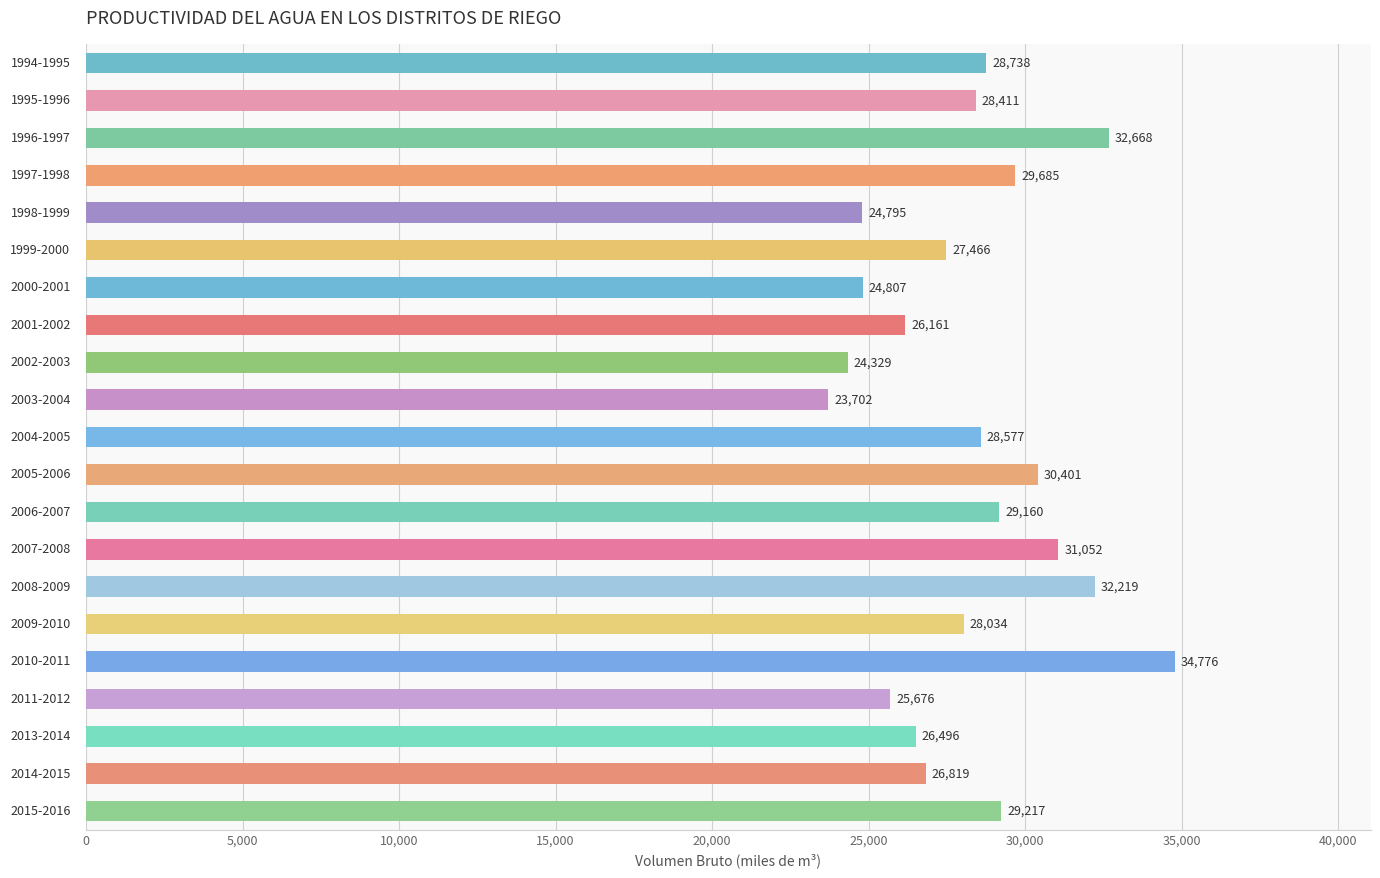

What is the value of the 11th bar from the top?

28577.0